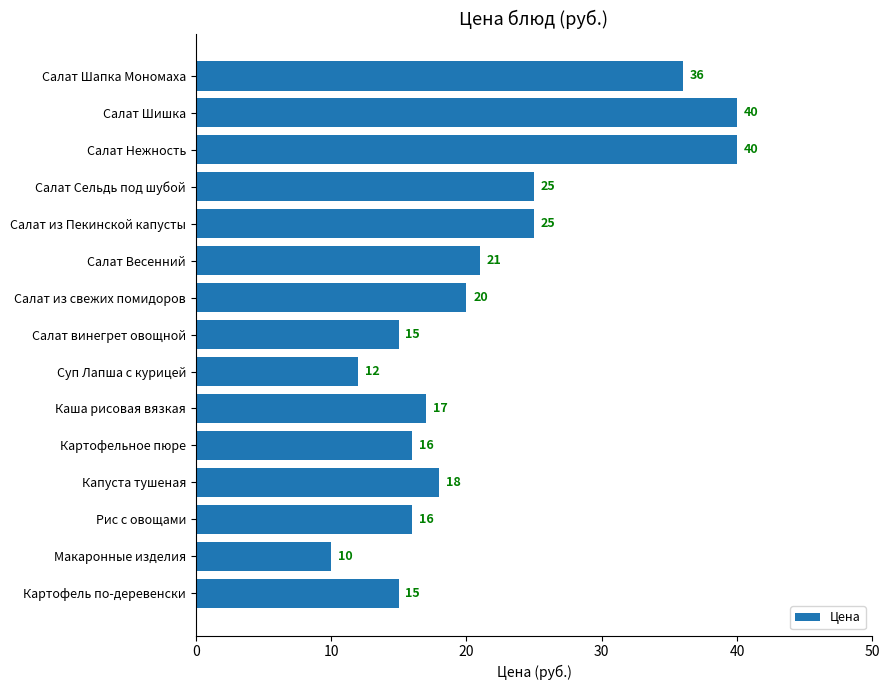

The value at Салат Шишка is 40. True or false?

True